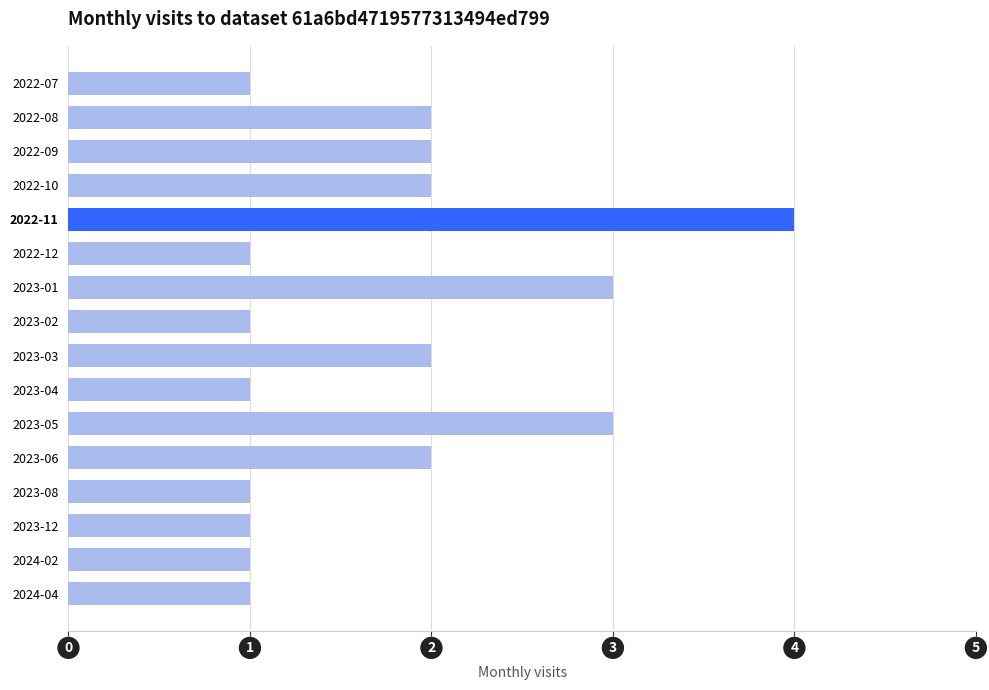

What is the value of the 16th bar from the top?

1